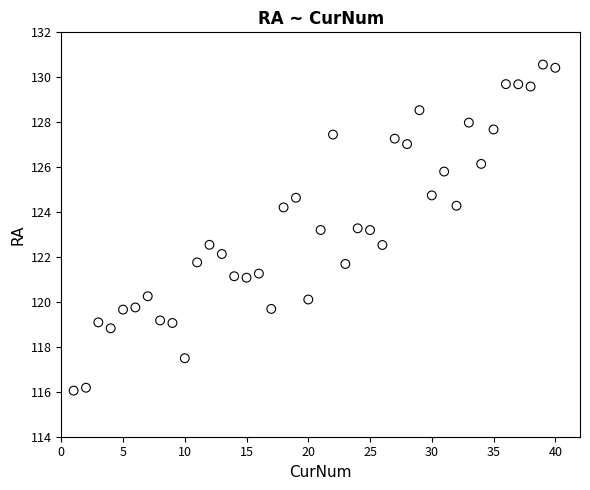

What is the range of Y values (max minus min)?

14.5